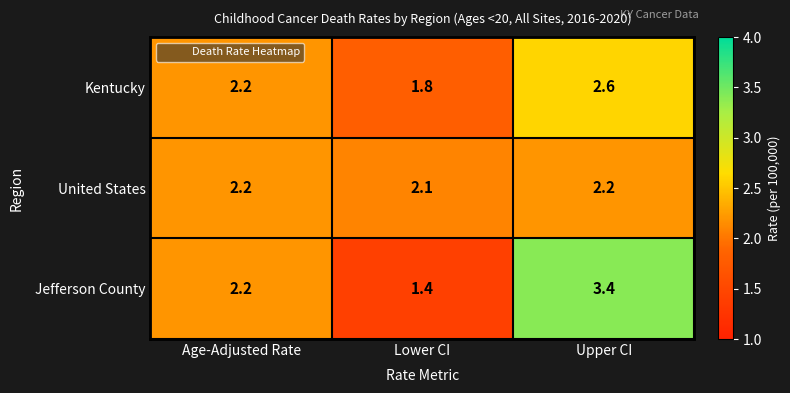

The value of United States at Age-Adjusted Rate is 2.2. True or false?

True